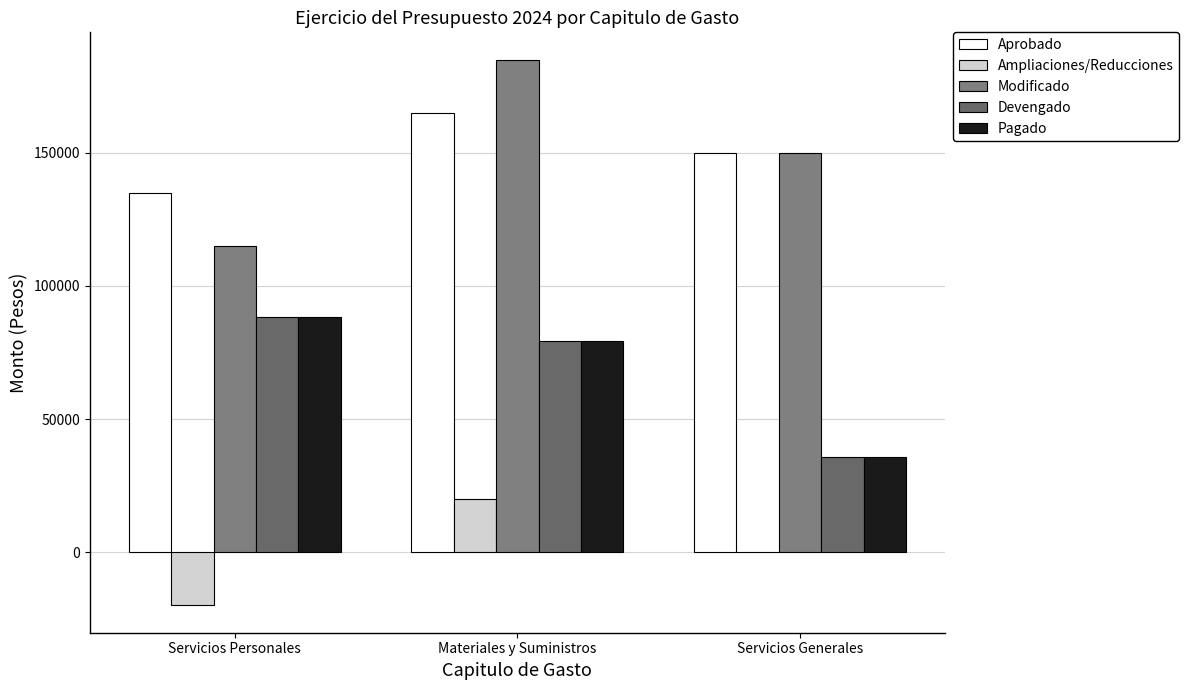

Is the value of Ampliaciones/Reducciones at Materiales y Suministros greater than the value of Modificado at Materiales y Suministros?

No